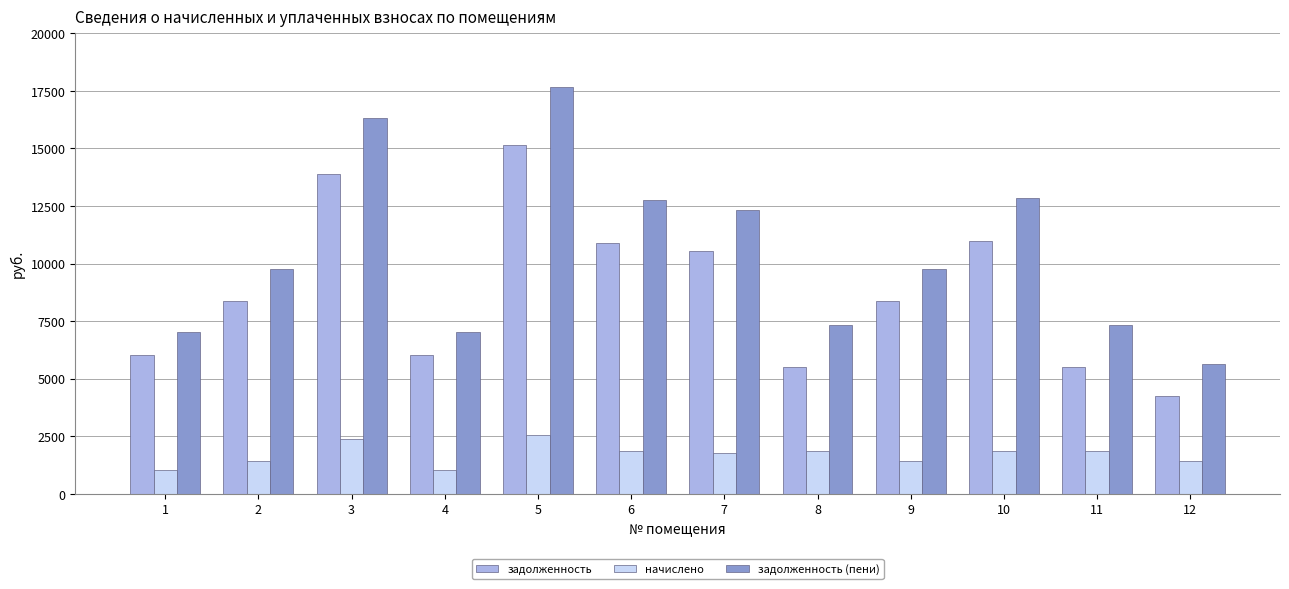

Are the bars grouped side by side (vs. stacked)?

Yes